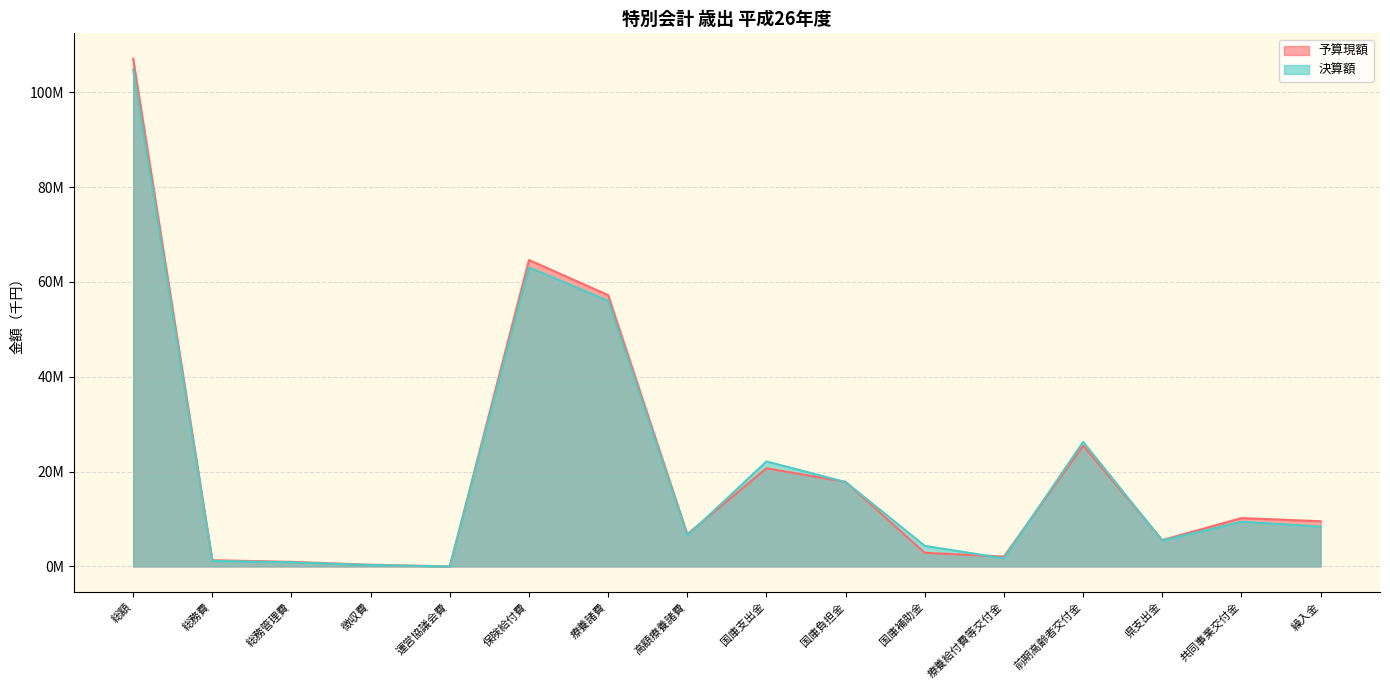

What is the label of the 7th point from the right?

国庫負担金